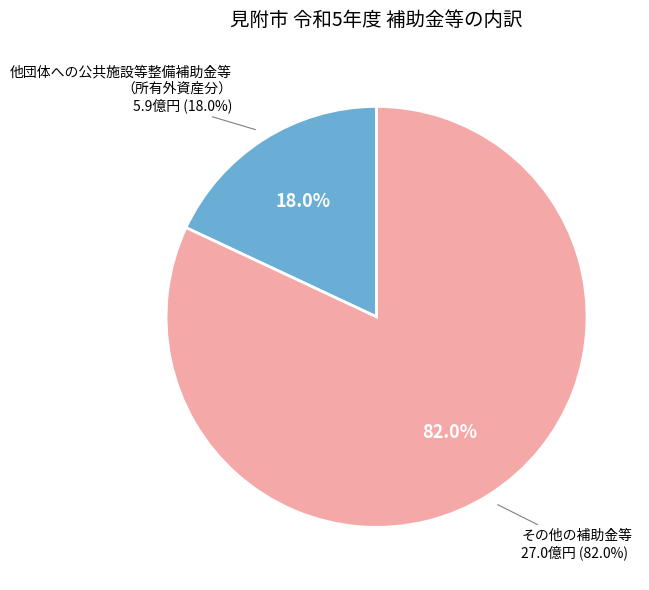

To the nearest percent, what is the combined percentage of 他団体への公共施設等整備補助金等 and その他の補助金等?

100%